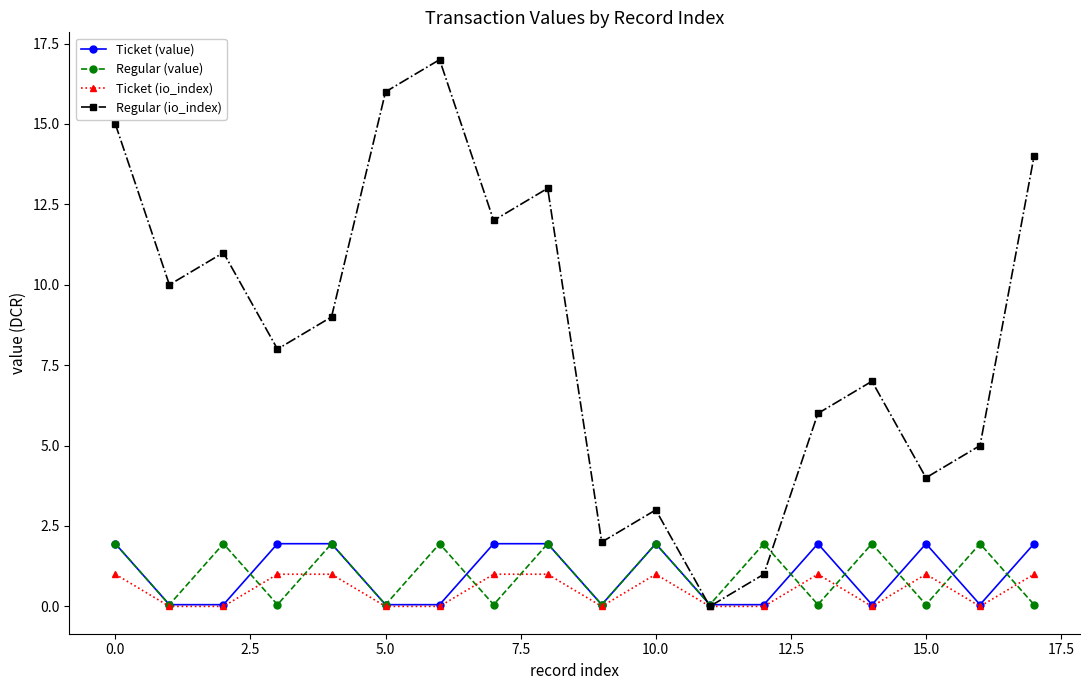

What is the value of the Ticket (value) point at the 10th from the left?

0.1